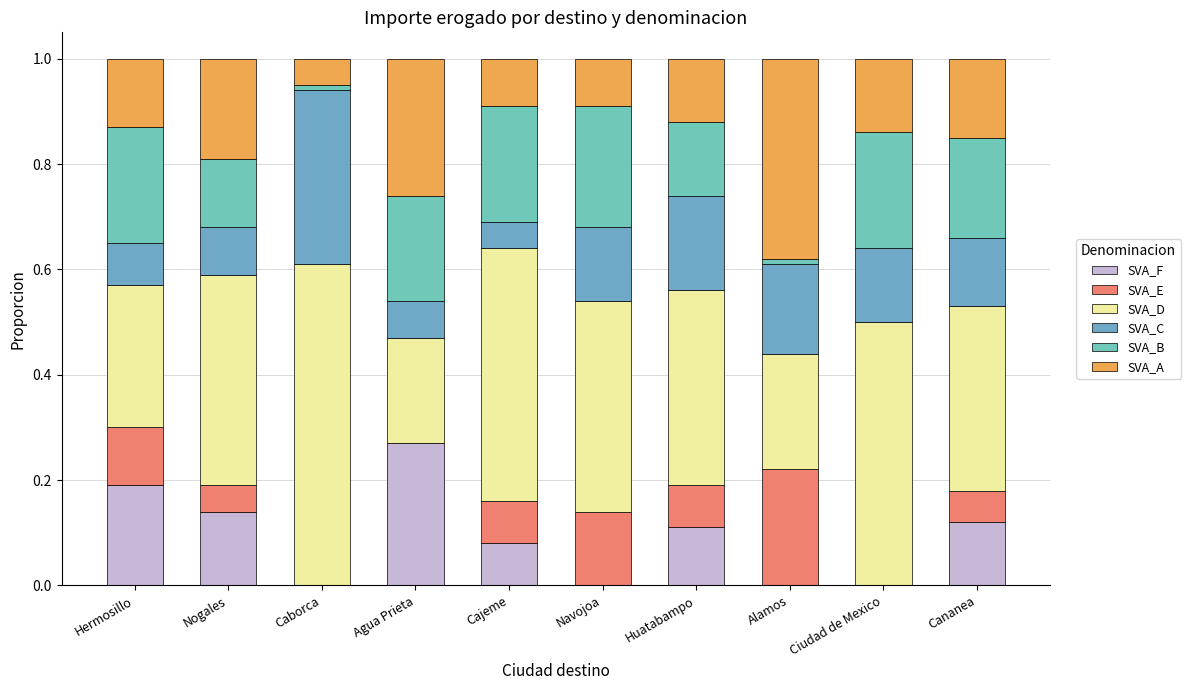

What is the label of the 1st bar from the right?

Cananea